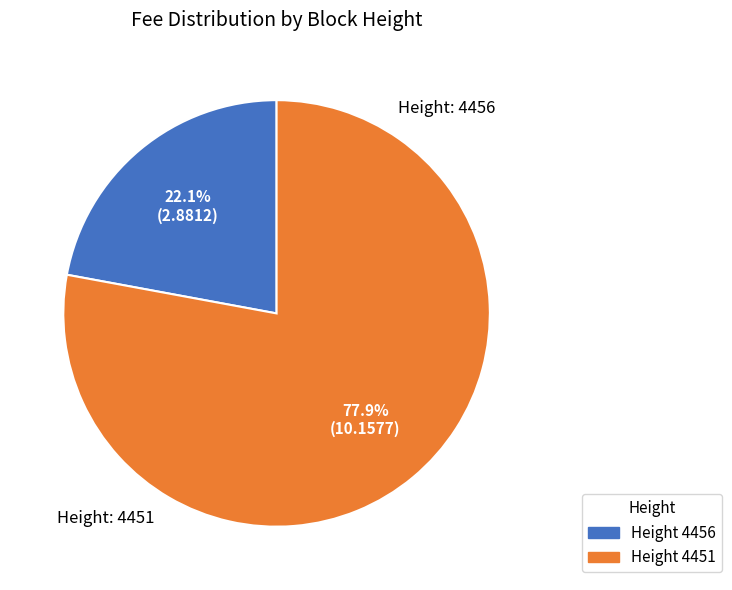

To the nearest percent, what is the average slice percentage?

50%